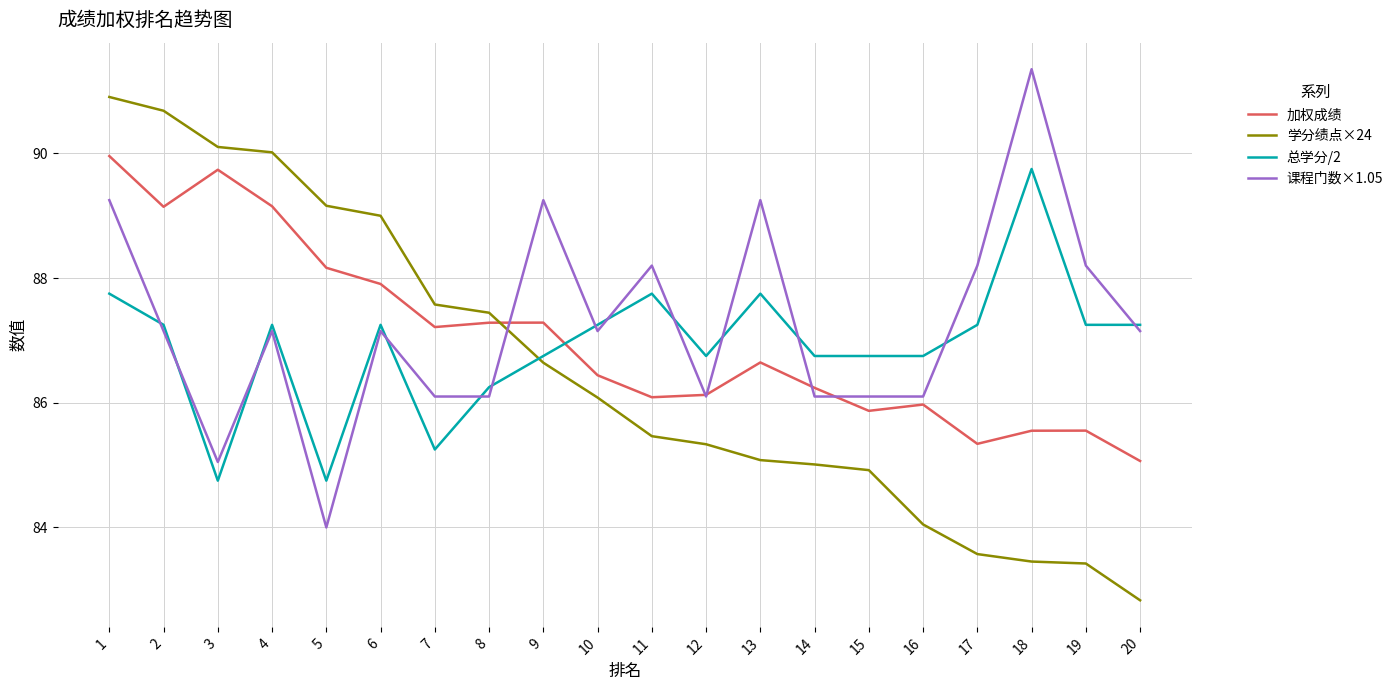

At how many categories does at least one series exceed 88?

12